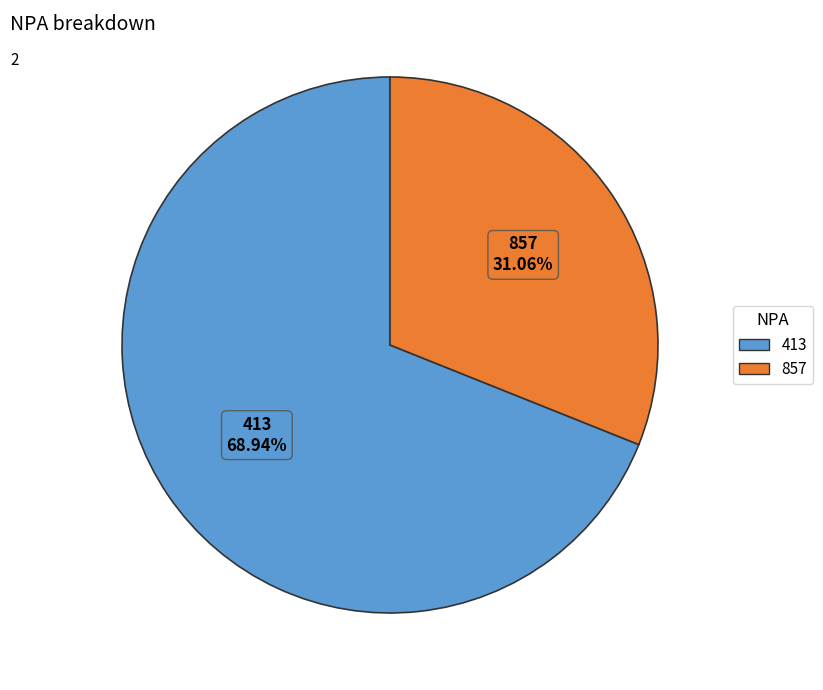

Which slice represents more than half of the pie?

413